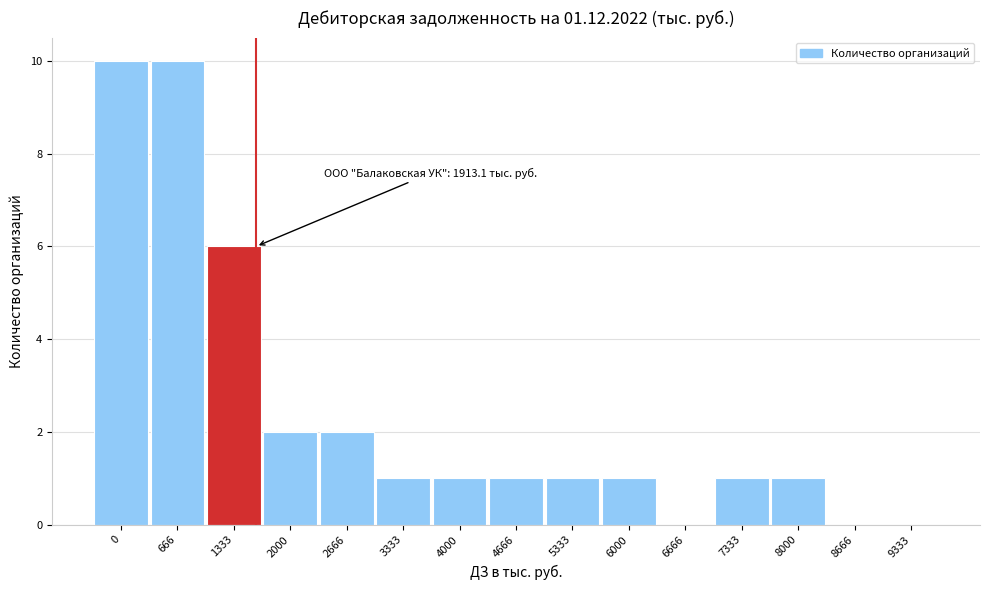

Reading left to right, what are all the values shown in this chart?

0=10	666=10	1333=6	2000=2	2666=2	3333=1	4000=1	4666=1	5333=1	6000=1	6666=0	7333=1	8000=1	8666=0	9333=0